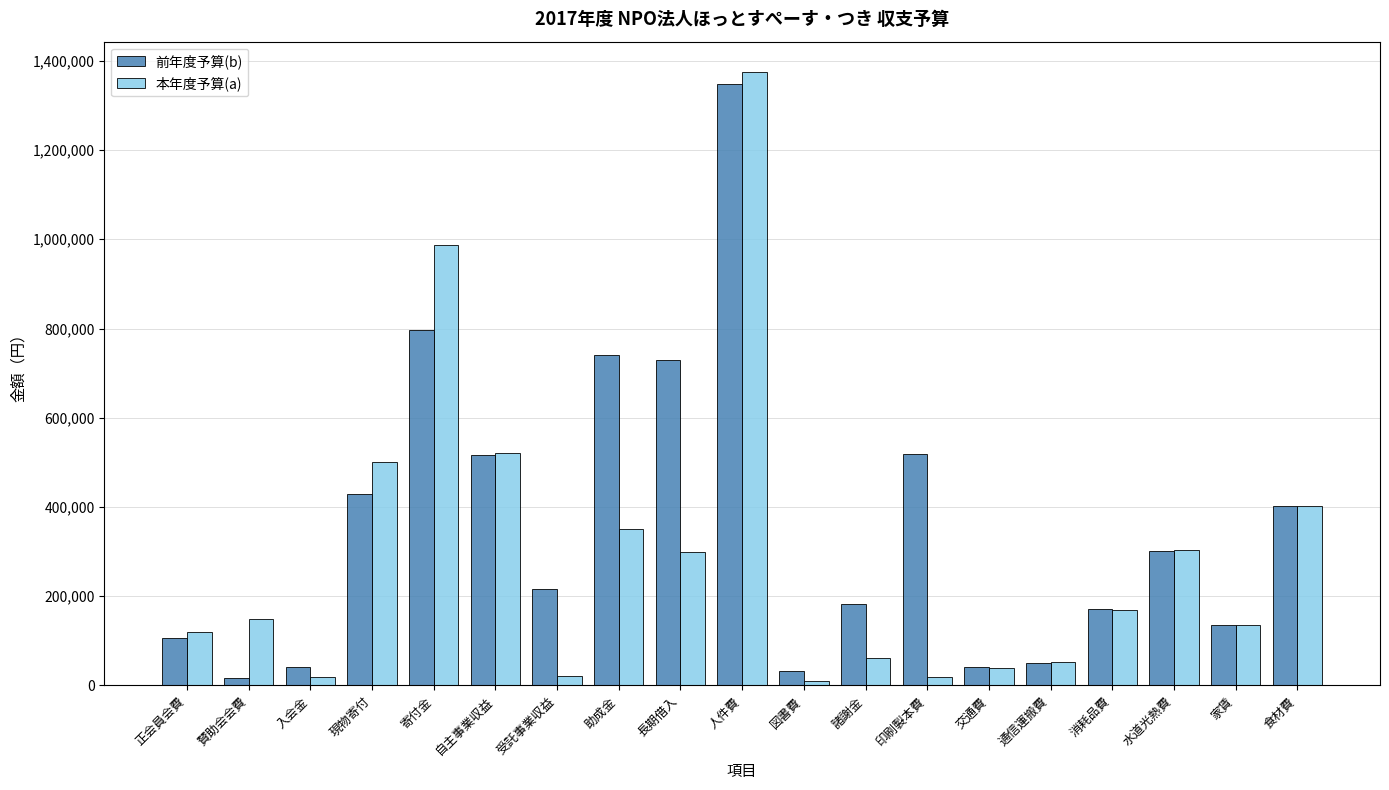

How many bars are there in each group?

2